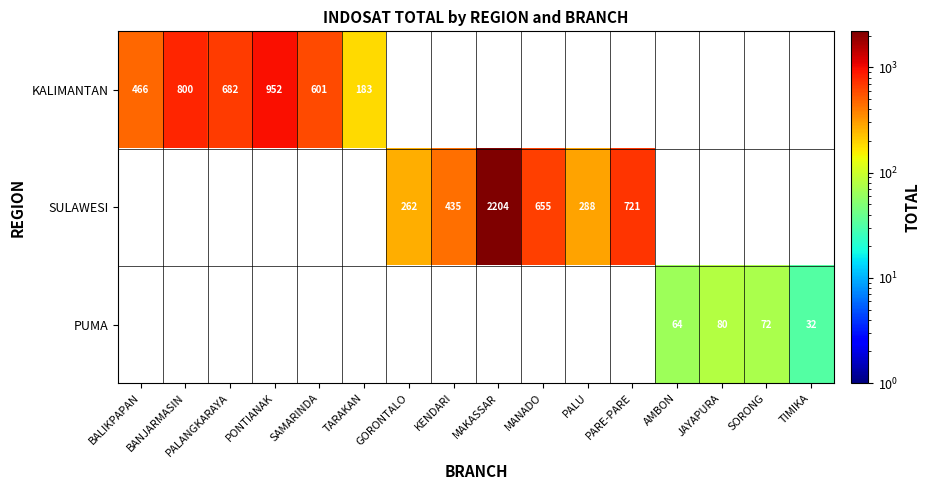

The value of KALIMANTAN at TARAKAN is 273. True or false?

False